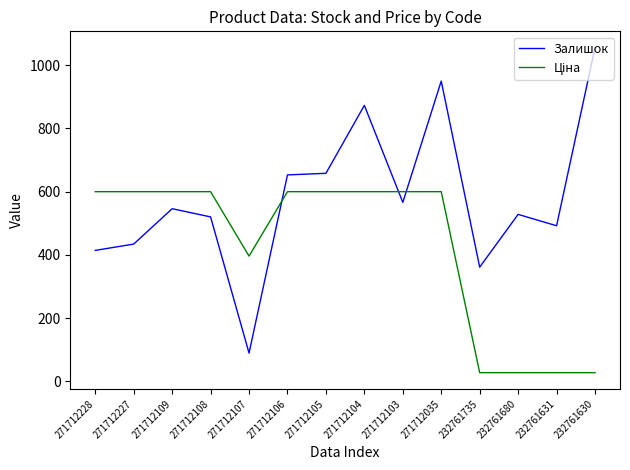

What is the lowest value of the Залишок series?

89.0